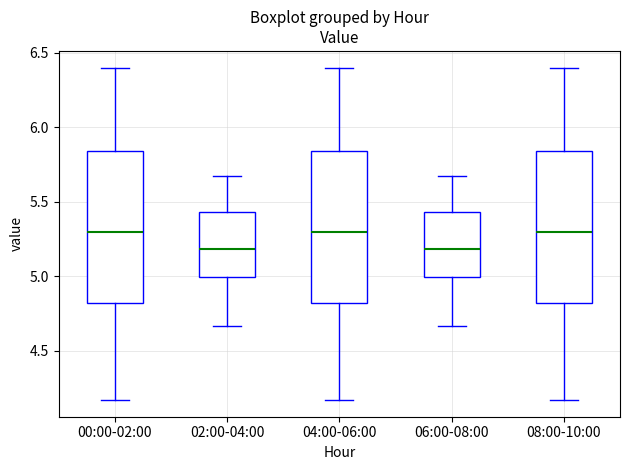

Reading left to right, read every box against the y-axis: the position of its median line, the range the box covers, and the ends of its whiskers. The values are not printed on the chart, so give them approximately, as read against the axis.

00:00-02:00: median 5.30, box 4.80 to 5.85, whiskers 4.15 to 6.40
02:00-04:00: median 5.20, box 5.00 to 5.45, whiskers 4.65 to 5.65
04:00-06:00: median 5.30, box 4.80 to 5.85, whiskers 4.15 to 6.40
06:00-08:00: median 5.20, box 5.00 to 5.45, whiskers 4.65 to 5.65
08:00-10:00: median 5.30, box 4.80 to 5.85, whiskers 4.15 to 6.40